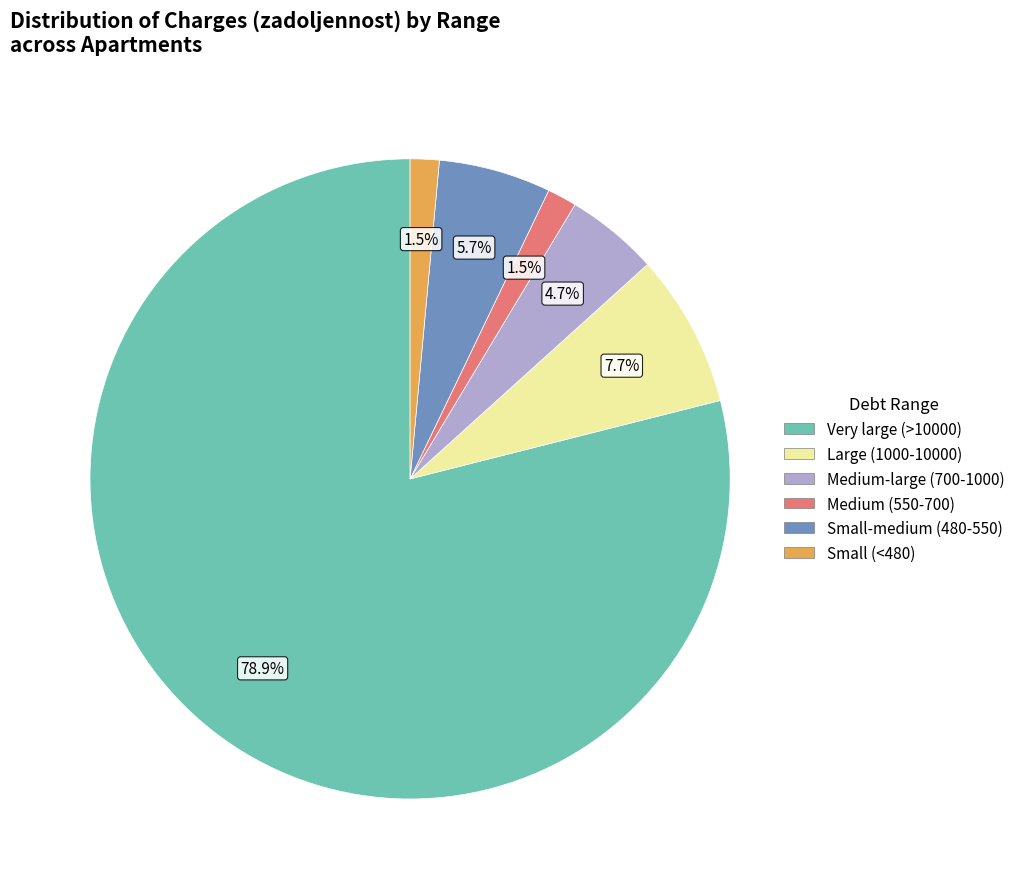

Is there a majority slice in this chart?

Yes